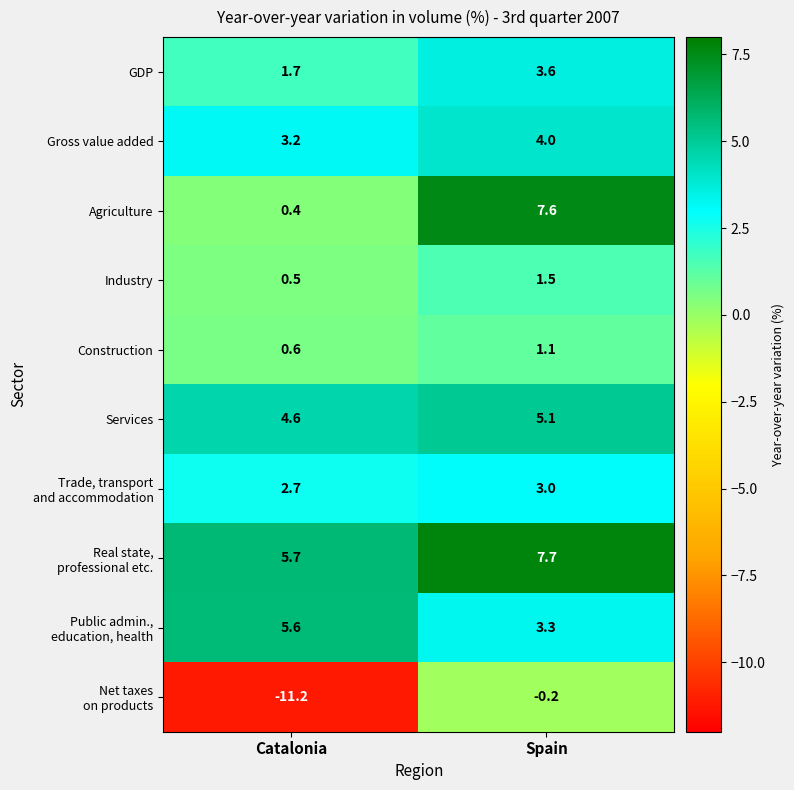

What is the total value across all series at Catalonia?

13.8